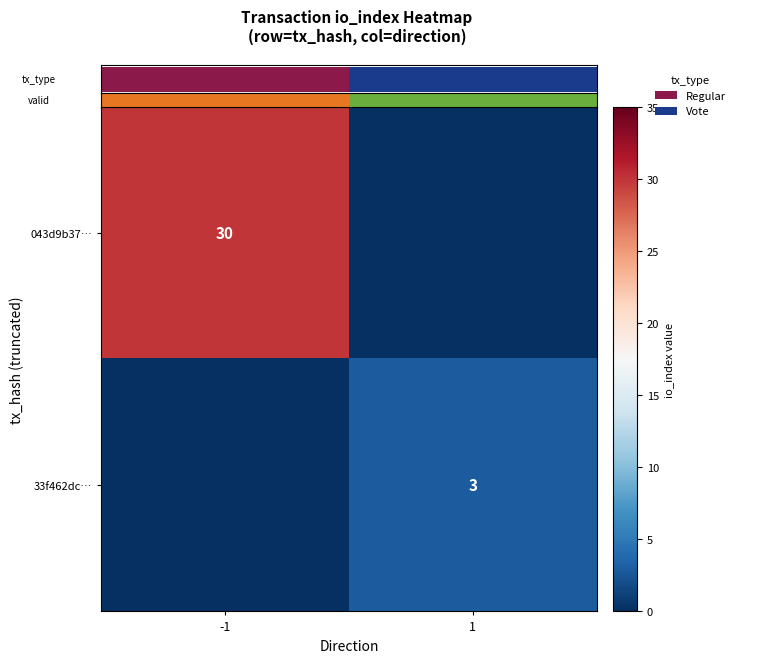

What is the total value across all series at 1?

3